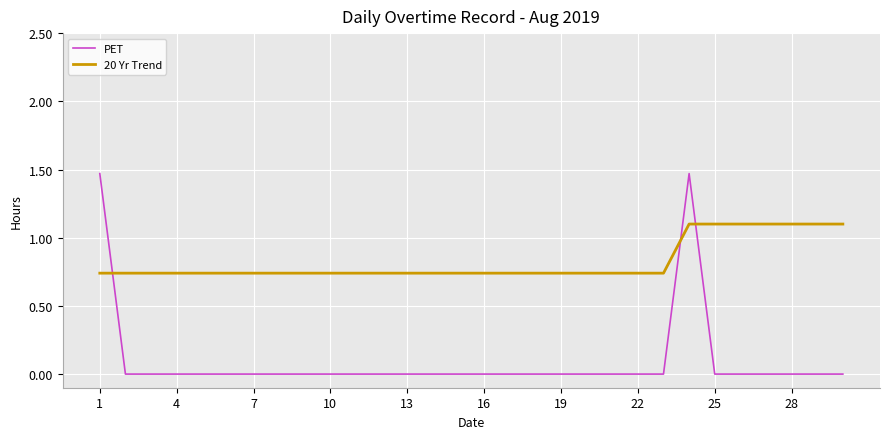

What is the maximum value for 20 Yr Trend?

1.1